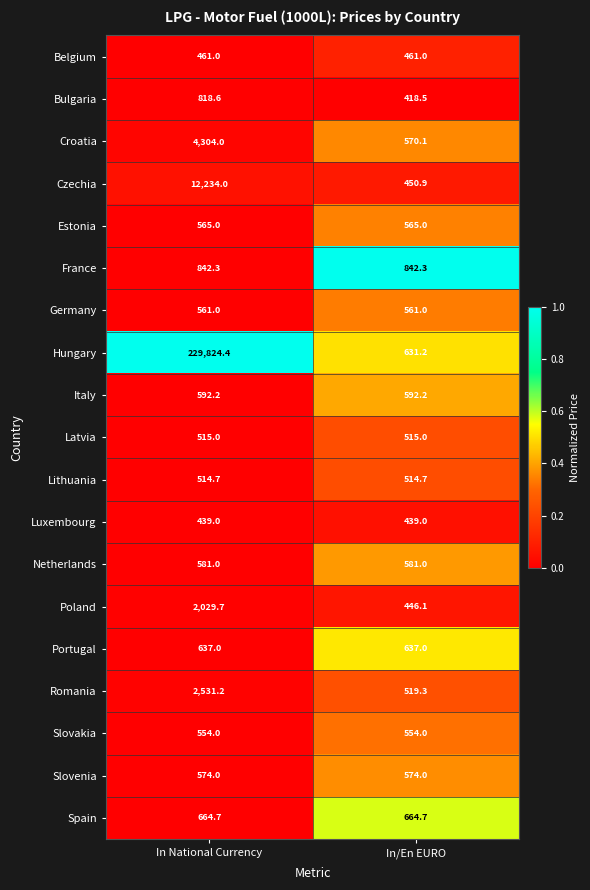

What is the difference between the Romania values at In National Currency and In/En EURO?

2011.9